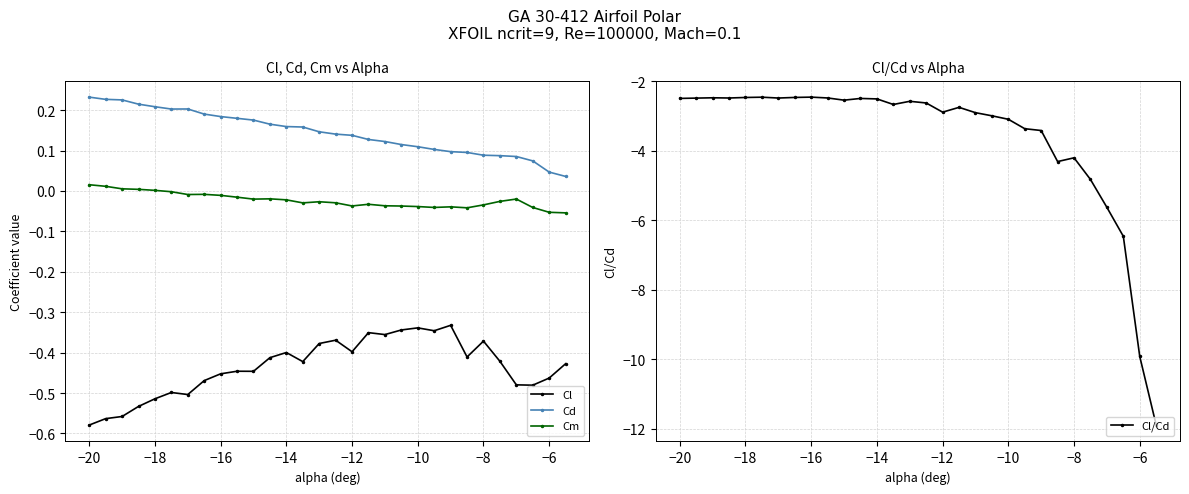

The value of Cl at −12 is -0.7. True or false?

False